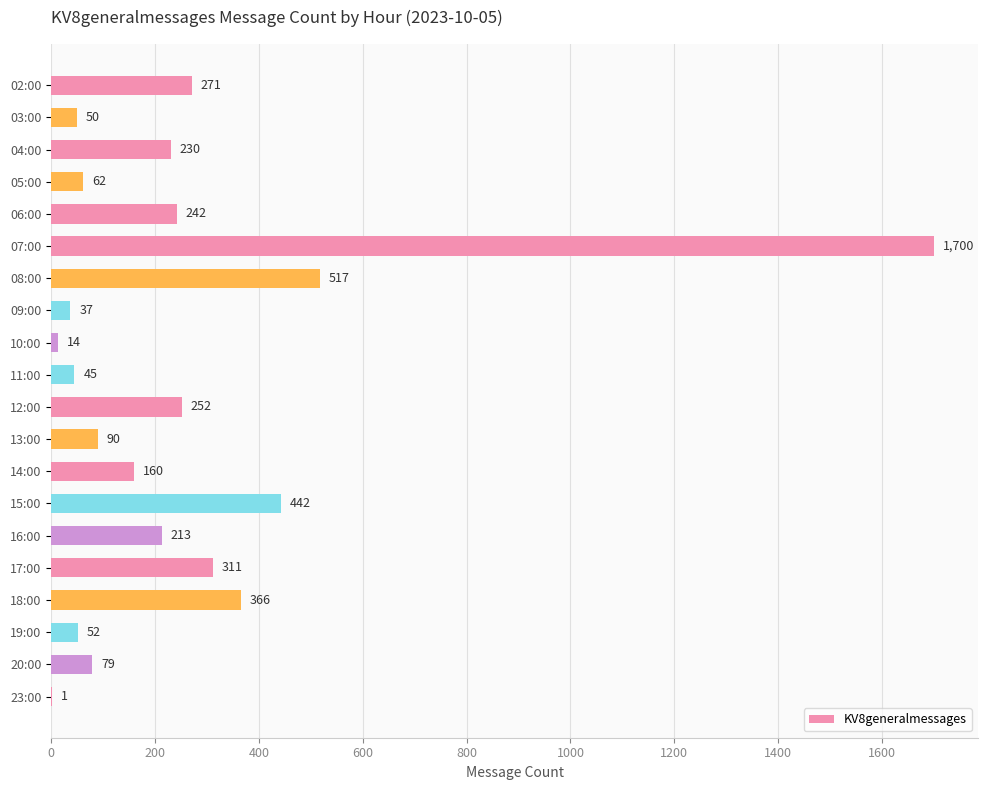

What is the sum of all values?

5134